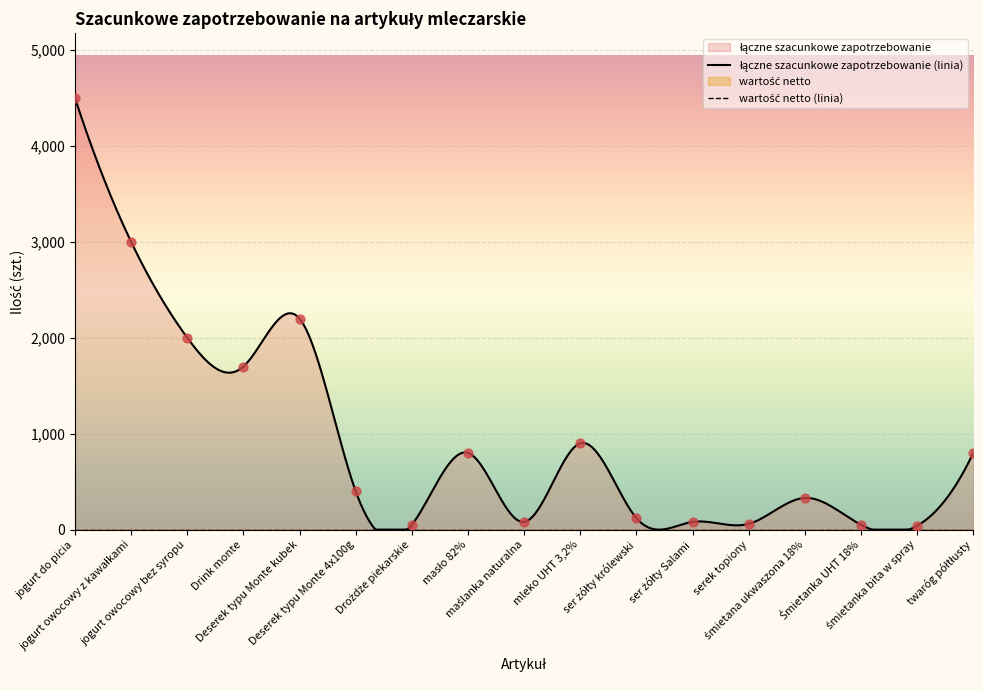

Which has a higher value, jogurt owocowy z kawałkami or śmietanka bita w spray?

jogurt owocowy z kawałkami